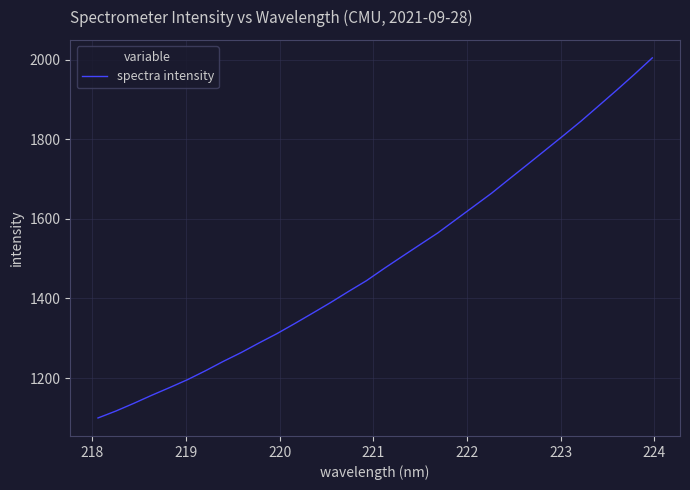

What is the smallest value displayed?

1099.6